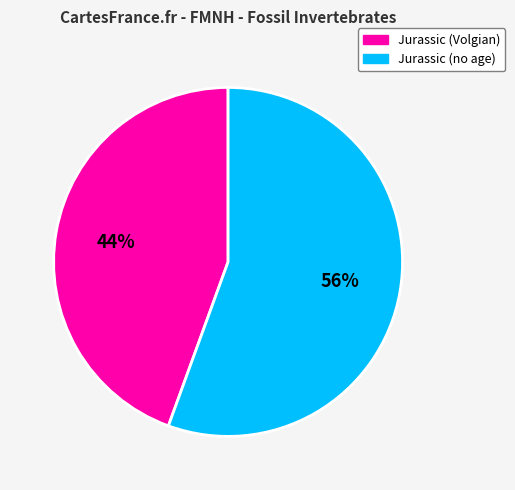

Count the number of slices in the pie.

2